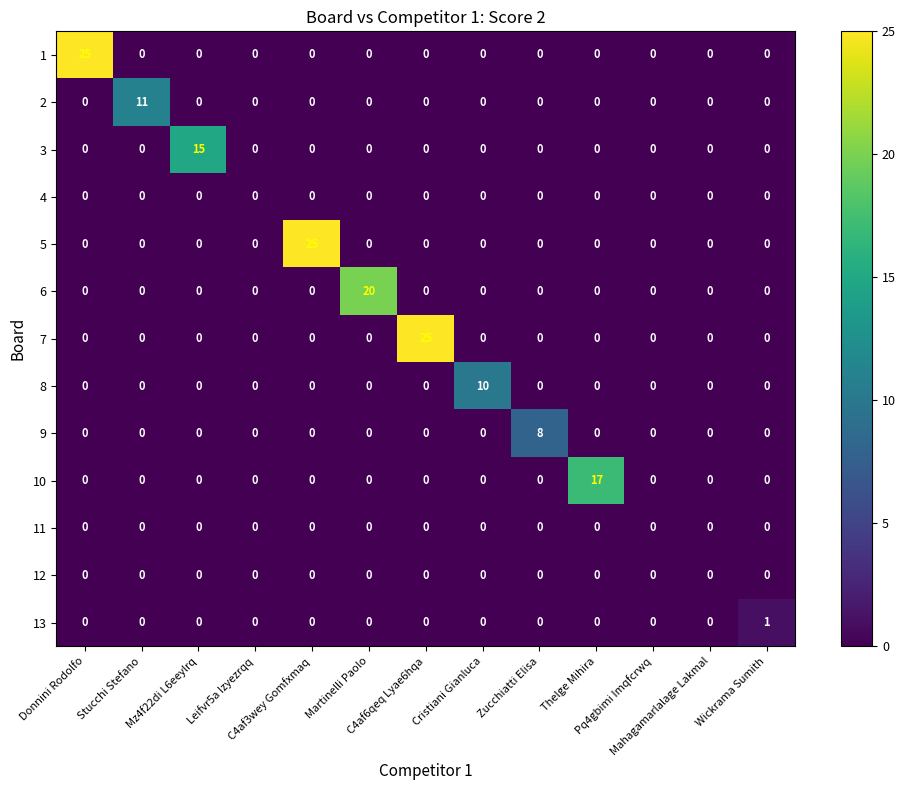

How many data points does each series have?

13